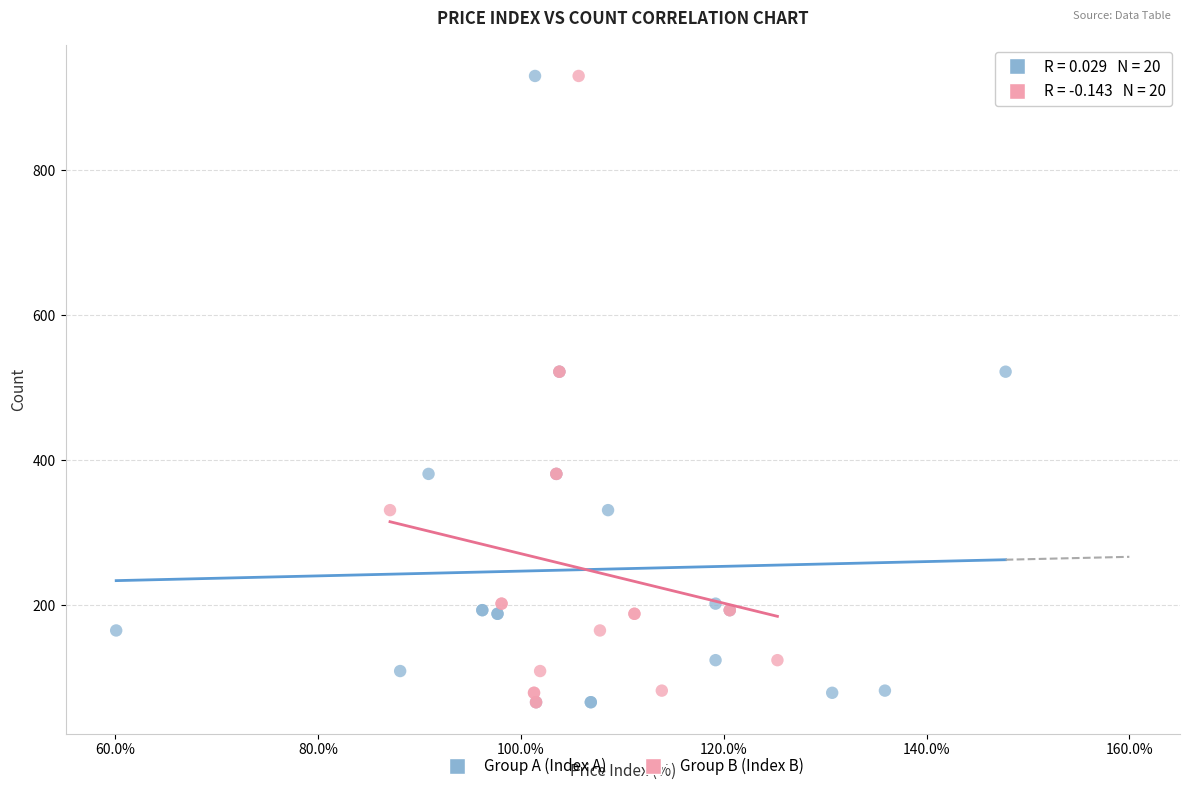

What are all the series names shown in the legend?

Group A (Index A), Group B (Index B)